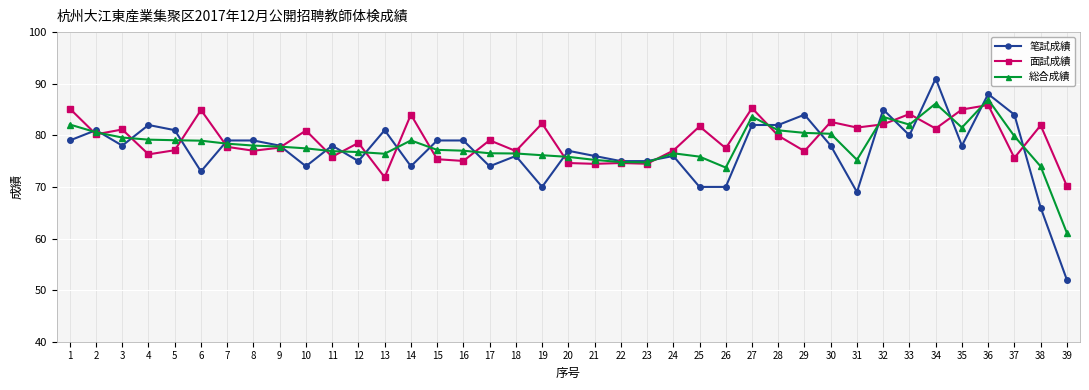

How many data points does each series have?

39